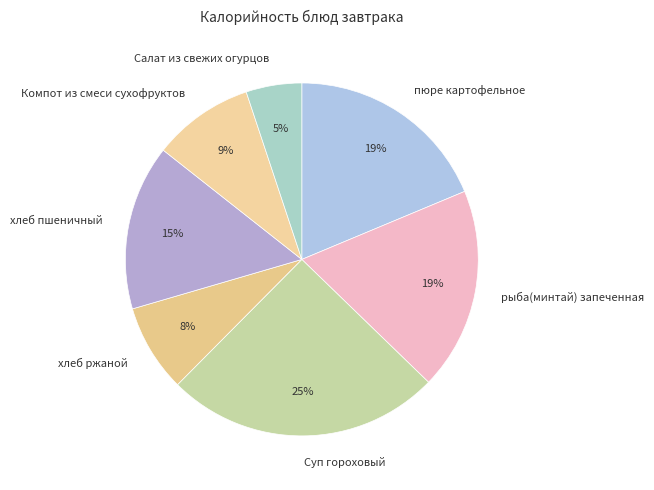

Combined, do хлеб ржаной and хлеб пшеничный account for over 50%?

No